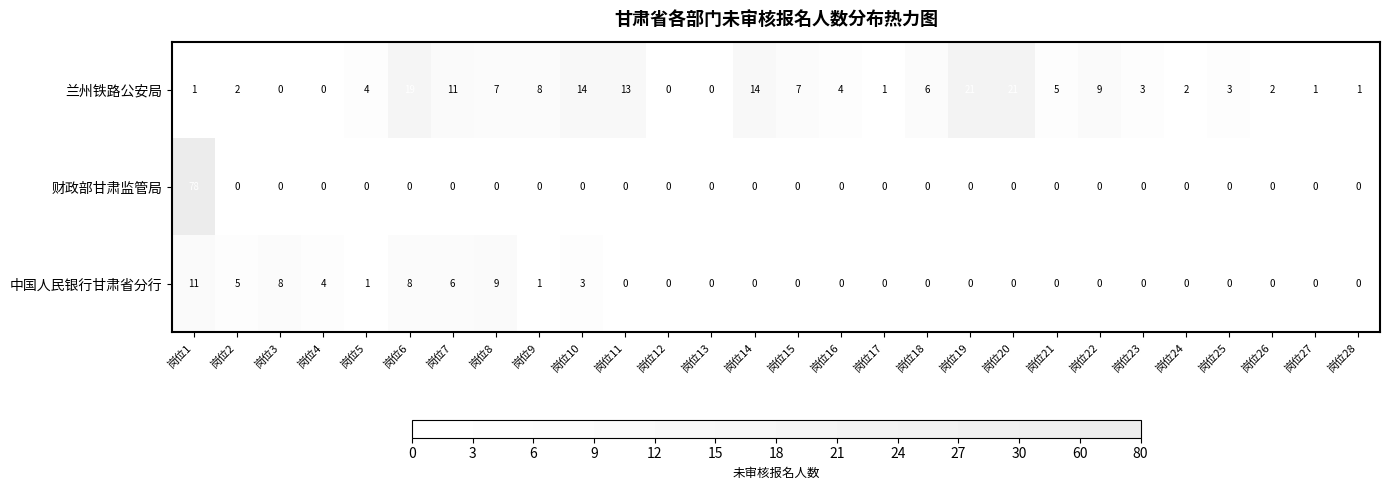

Which series has the largest range (max minus min)?

财政部甘肃监管局